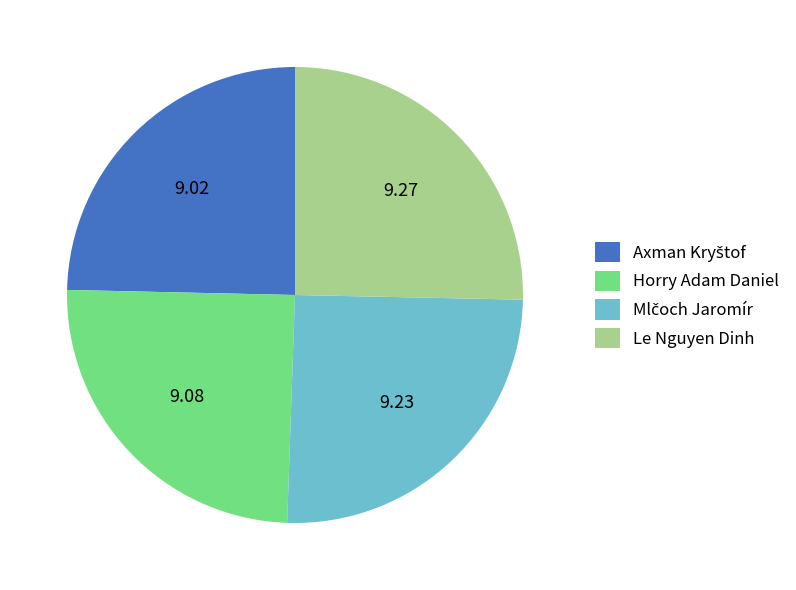

How many slices are in this pie chart?

4